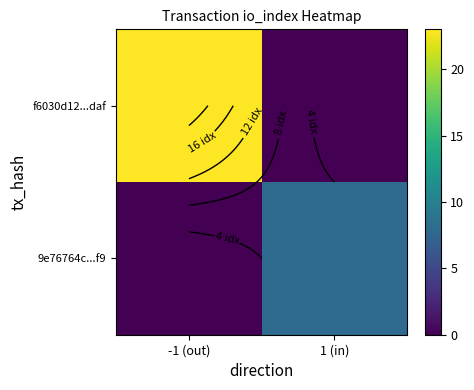

At which label is f6030d12...daf closest to 11?

1 (in)